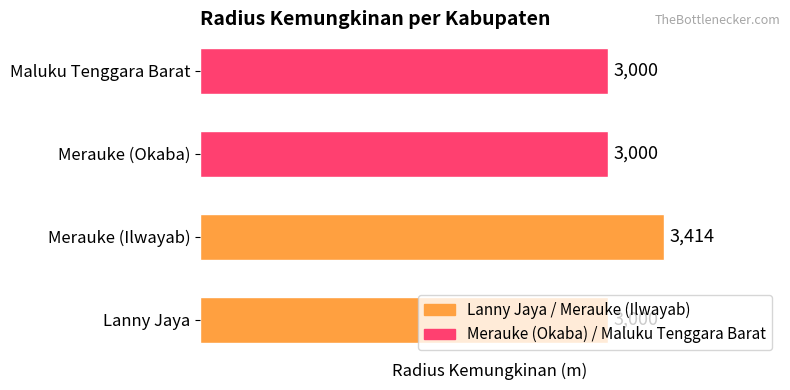

How many bars are there in total?

4